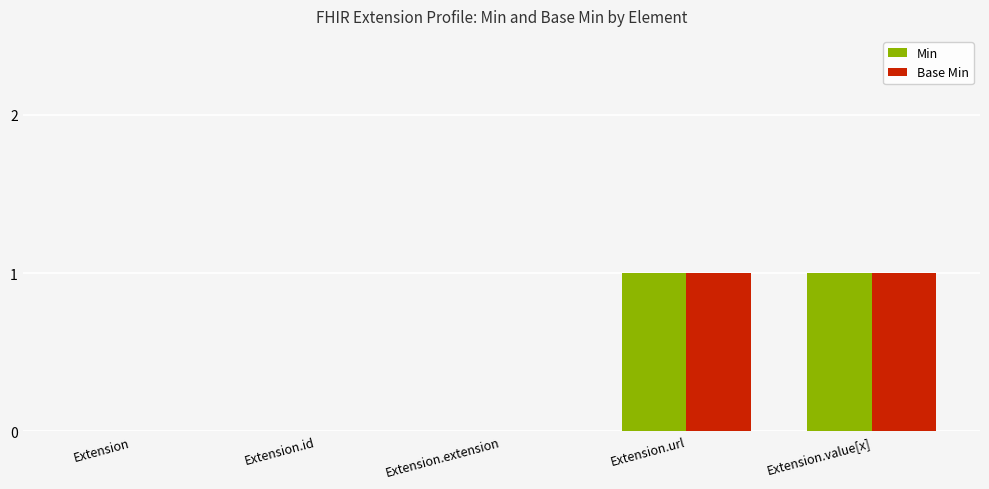

Are the bars horizontal?

No